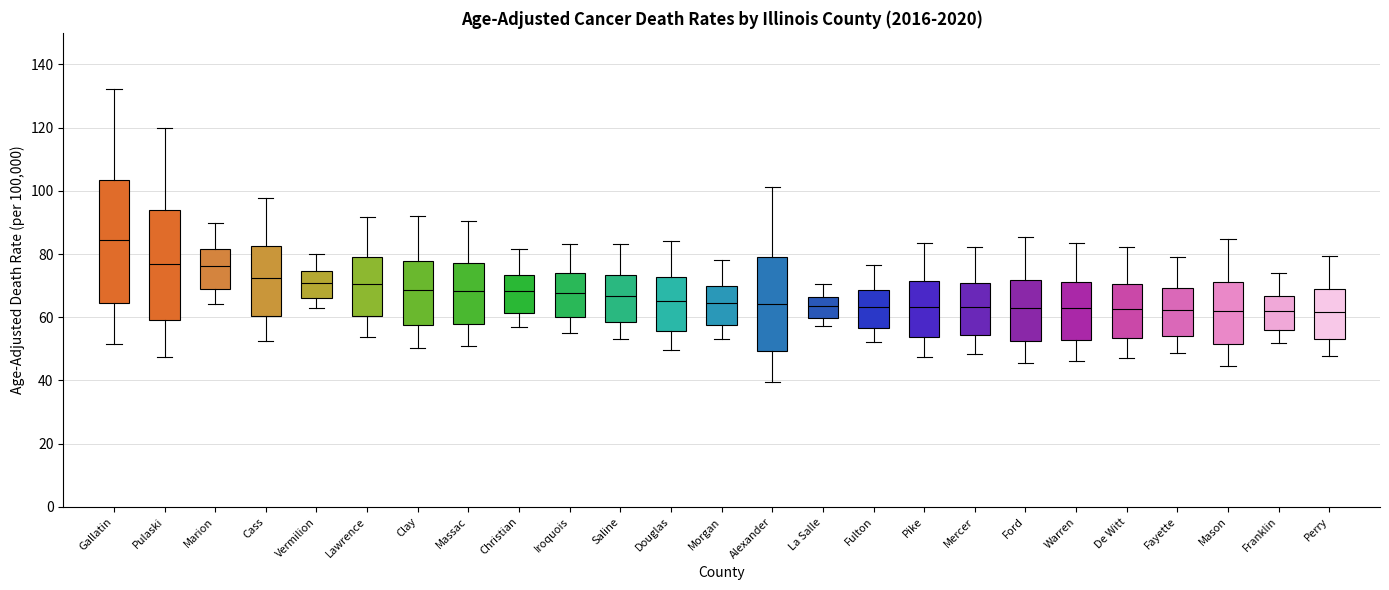

Where is the lower edge of the box for Morgan on the y-axis? The values are not printed on the chart, so give them approximately, as read against the axis.

58